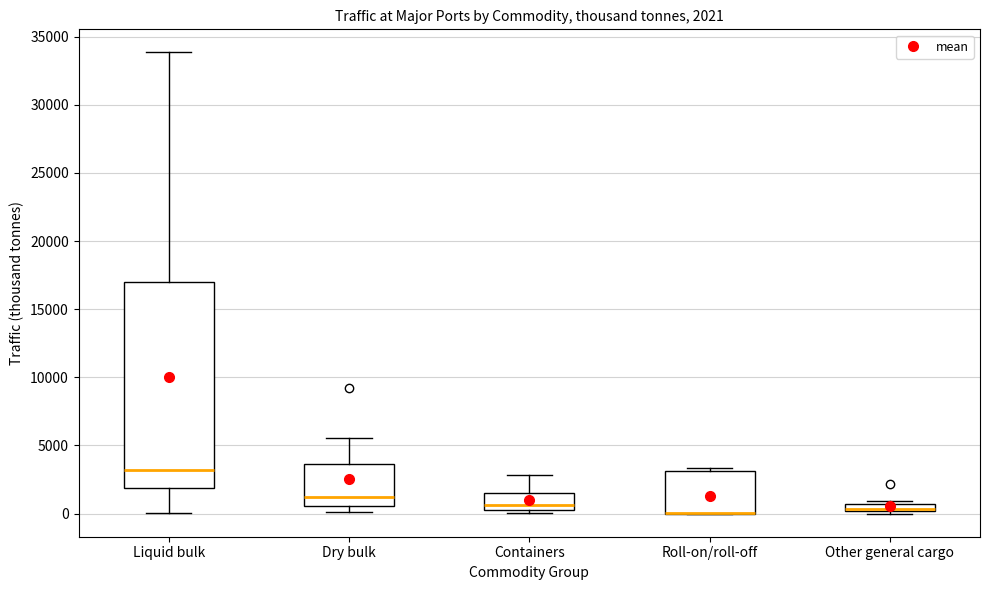

Which box is the tallest, from its lower edge to its upper edge?

Liquid bulk